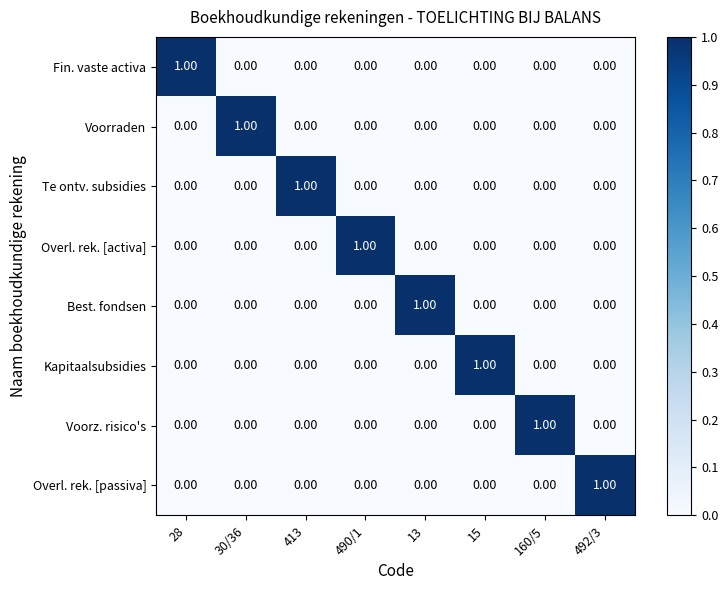

Is the value of Voorz. risico's at 160/5 greater than the value of Te ontv. subsidies at 492/3?

Yes